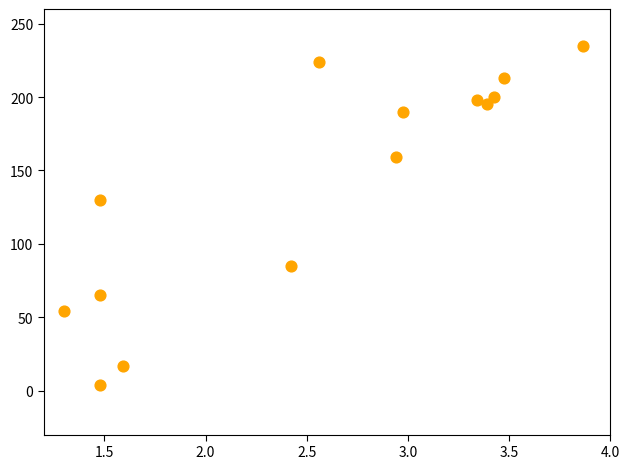

What is the range of Y values (max minus min)?

231